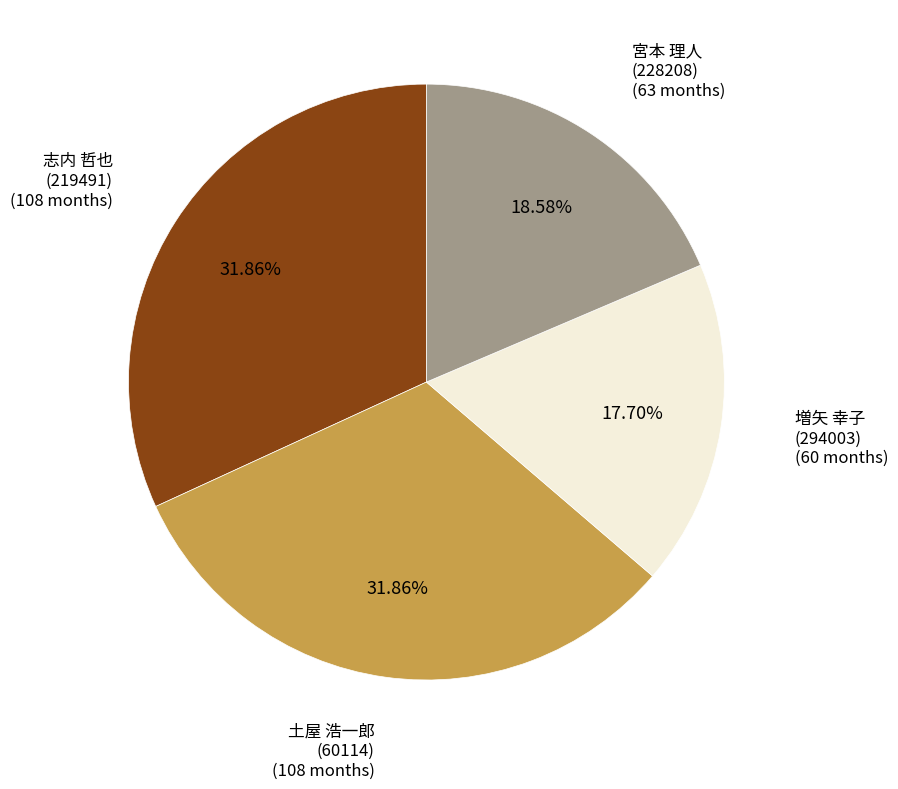

Does any single category account for the majority?

No